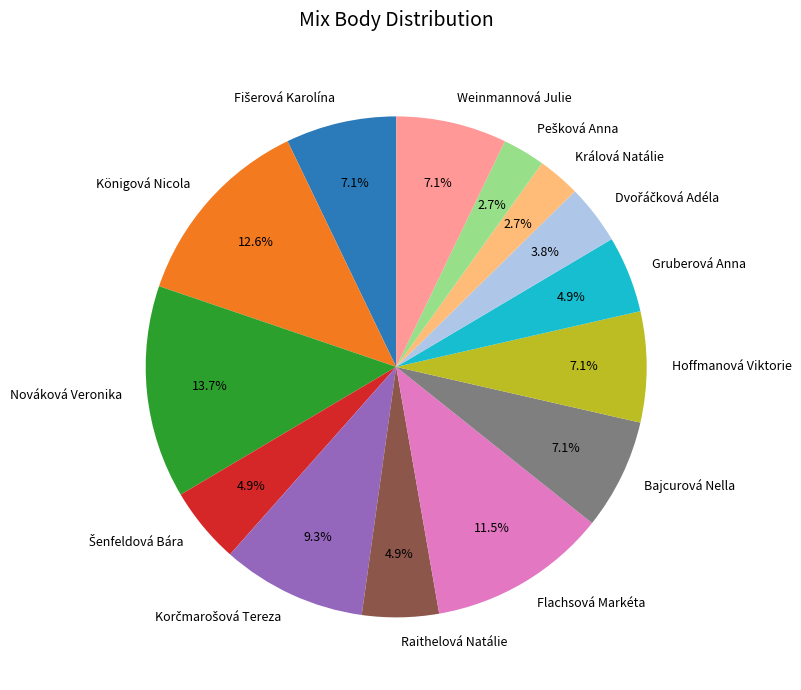

Does Raithelová Natálie represent more than half of the total?

No